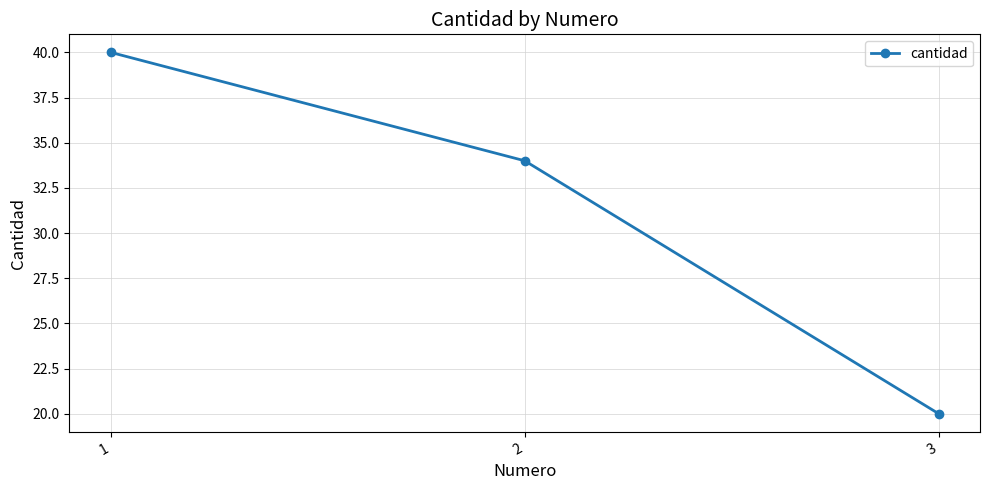

At which label is the value closest to 30?

2